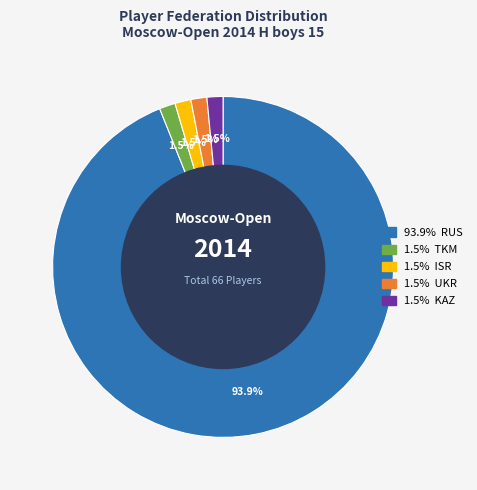

To the nearest percent, what is the difference between the largest and smallest slice percentages?

92%